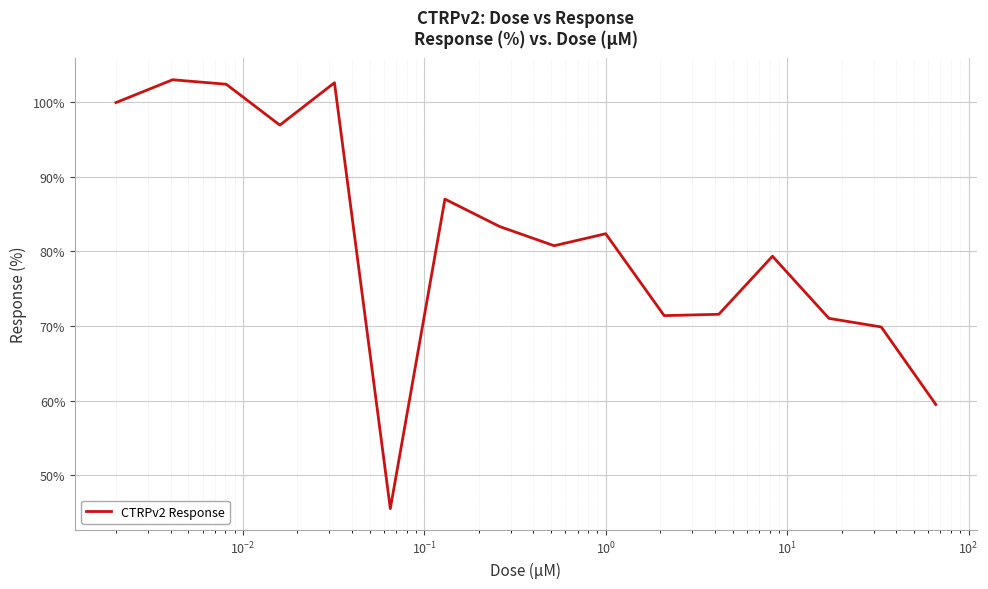

What is the minimum value shown in the chart?

45.5